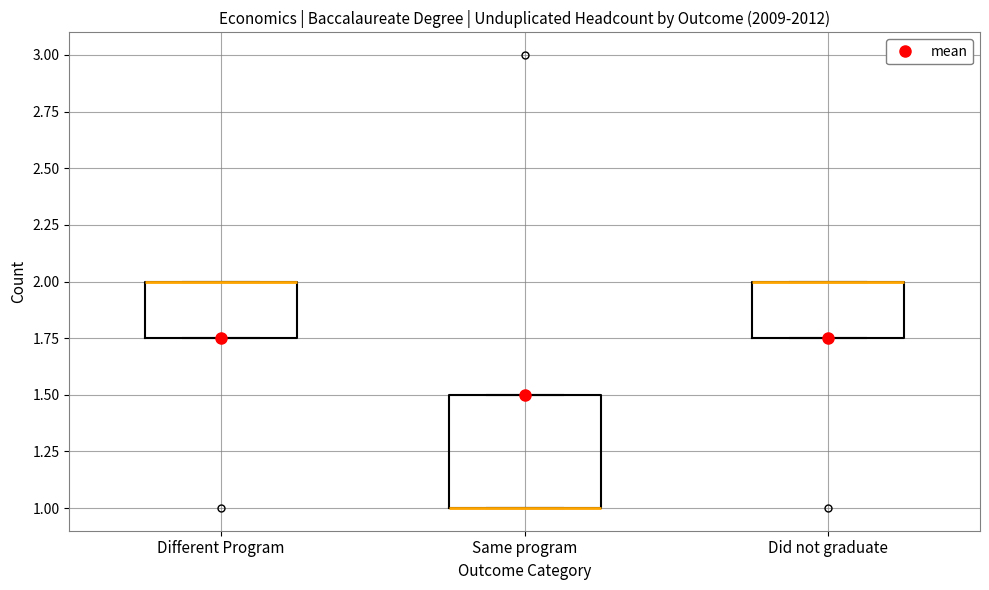

Reading left to right, read every box against the y-axis: the position of its median line, the range the box covers, and the ends of its whiskers. The values are not printed on the chart, so give them approximately, as read against the axis.

Different Program: median 2.00 (drawn on the box's upper edge), box 1.75 to 2.00, whiskers 1.75 to 2.00
Same program: median 1.00 (drawn on the box's lower edge), box 1.00 to 1.50, whiskers 1.00 to 1.50
Did not graduate: median 2.00 (drawn on the box's upper edge), box 1.75 to 2.00, whiskers 1.75 to 2.00